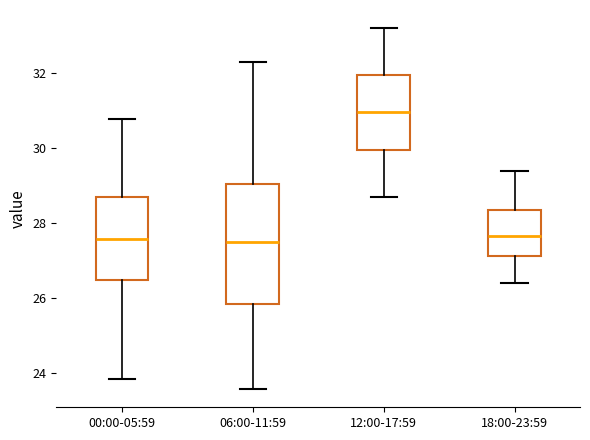

Reading left to right, read every box against the y-axis: the position of its median line, the range the box covers, and the ends of its whiskers. The values are not printed on the chart, so give them approximately, as read against the axis.

00:00-05:59: median 27.6, box 26.4 to 28.6, whiskers 23.8 to 30.8
06:00-11:59: median 27.6, box 25.8 to 29.0, whiskers 23.6 to 32.4
12:00-17:59: median 31.0, box 30.0 to 32.0, whiskers 28.8 to 33.2
18:00-23:59: median 27.6, box 27.2 to 28.4, whiskers 26.4 to 29.4